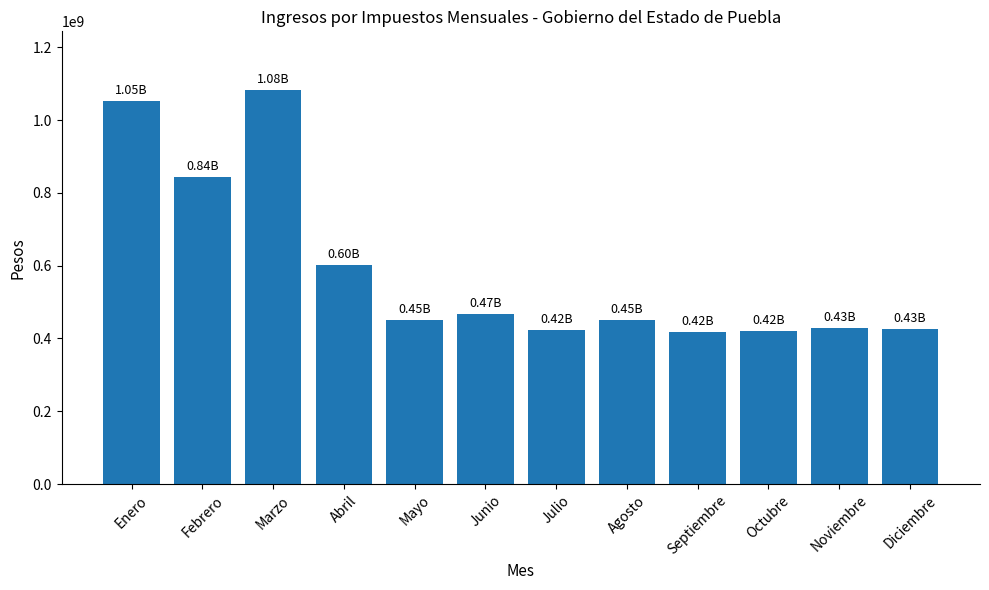

True or false: the data shows 206727505 at Febrero.

False